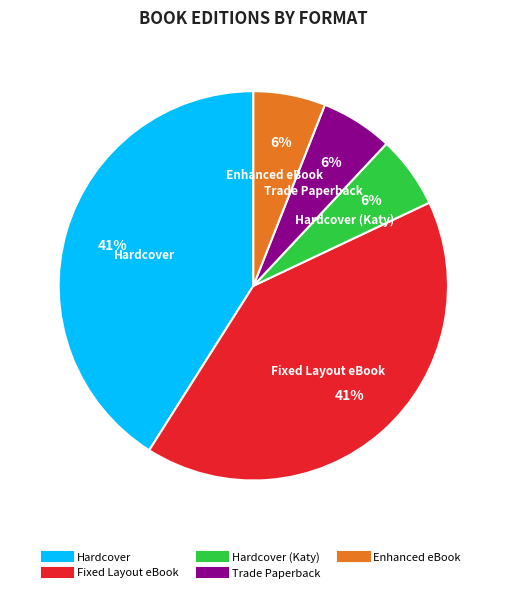

To the nearest percent, what is the difference between the largest and smallest slice percentages?

35%